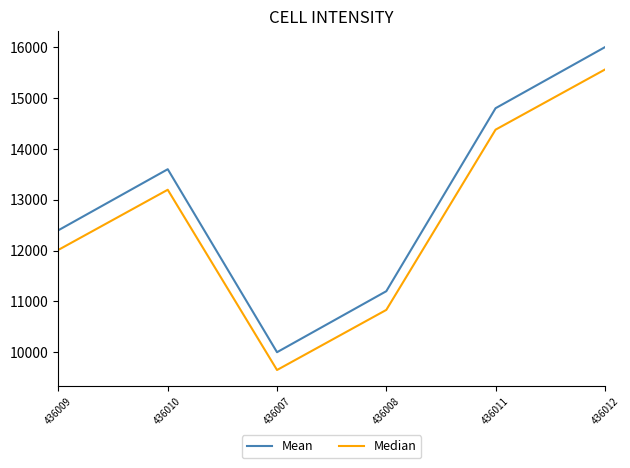

Rank the series at 436007 from highest to lowest value.

Mean, Median